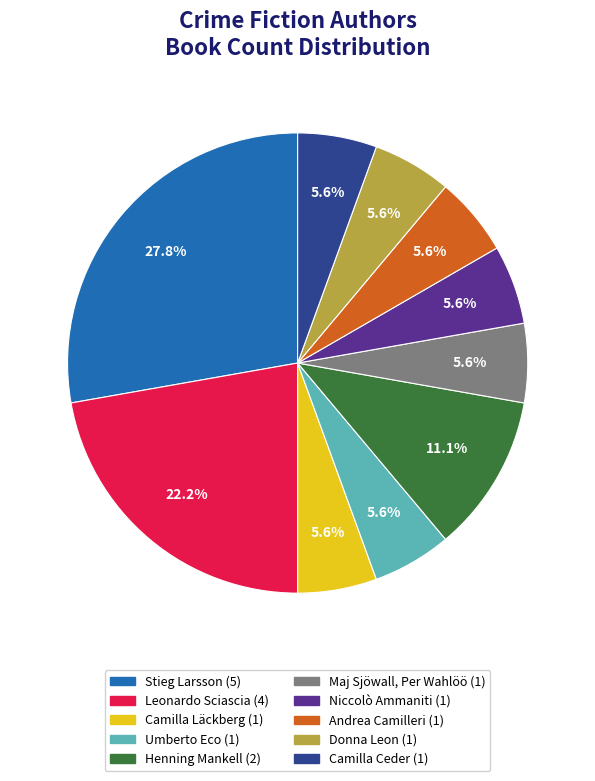

Does Donna Leon represent more than half of the total?

No